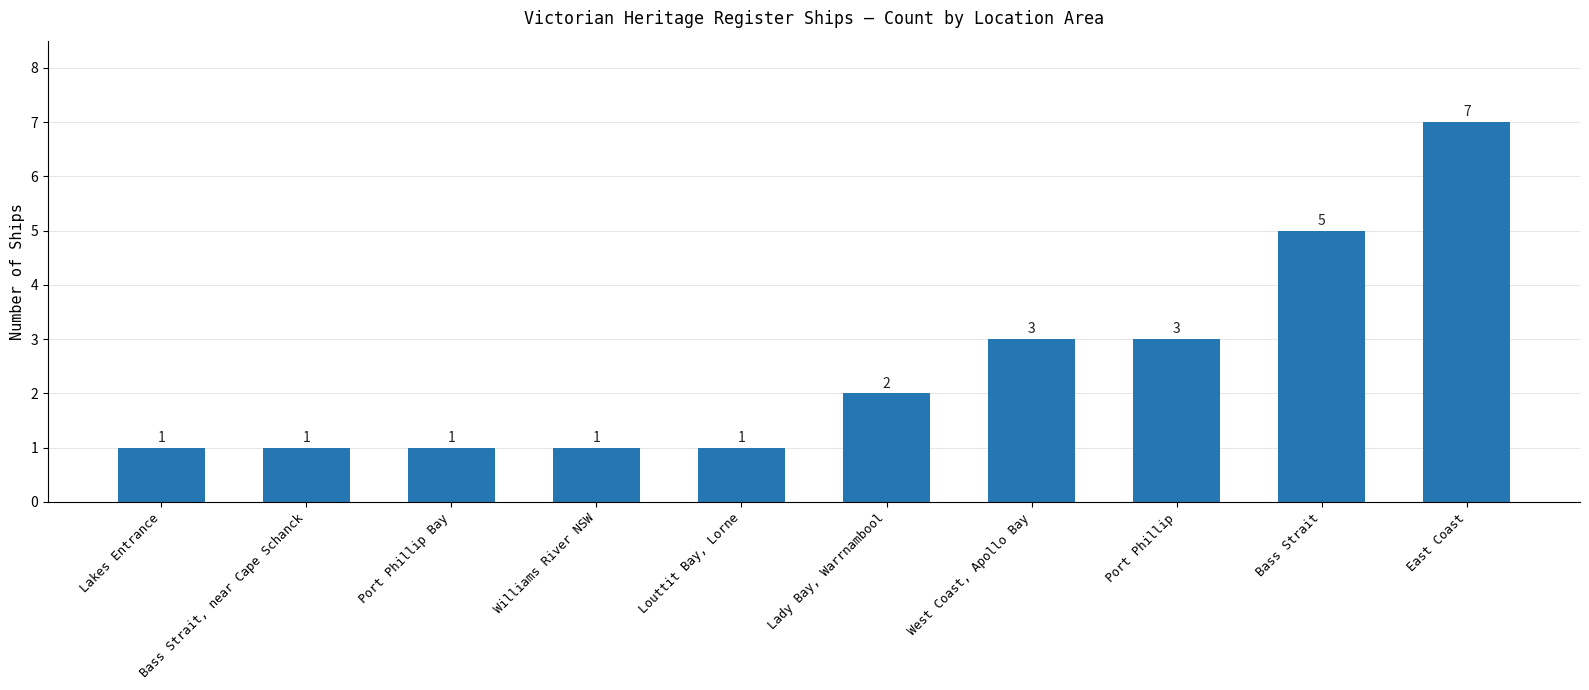

What is the difference between the maximum and second lowest values?

6